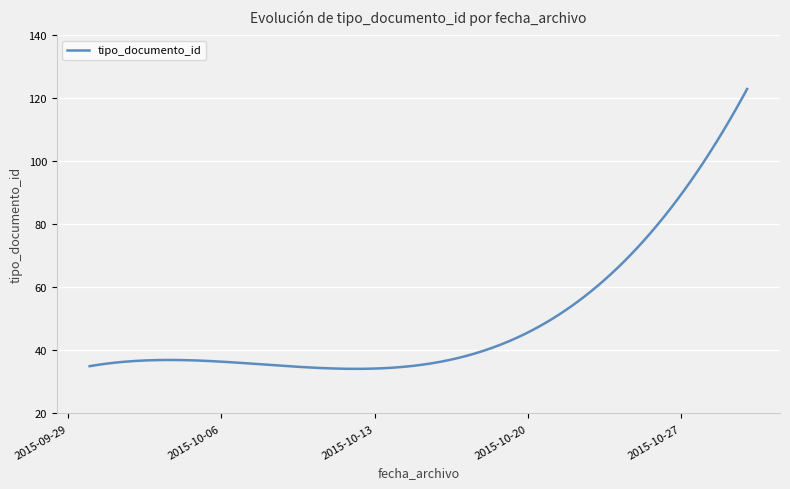

Does the chart have visible grid lines?

Yes